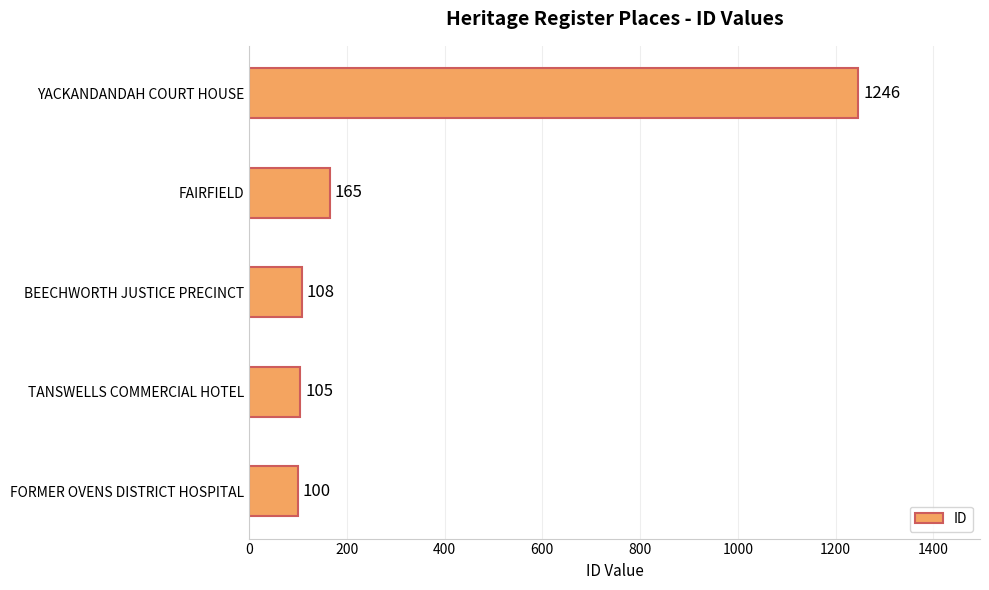

What is the change in value from TANSWELLS COMMERCIAL HOTEL to FAIRFIELD?

+60